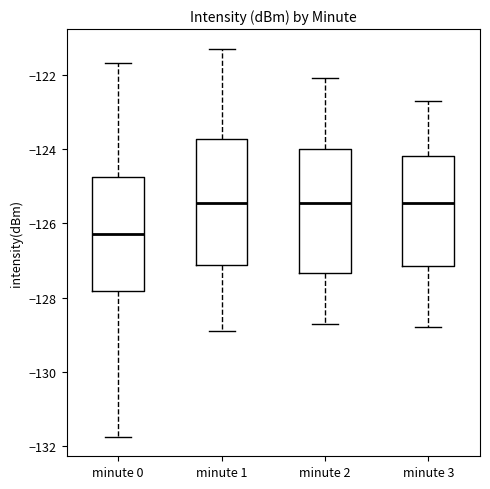

Reading left to right, transcribe this box plot: for each box, give where its median line is, the range the box spans, and where its two whiskers end, as read against the y-axis. The values are not printed on the chart, so give them approximately, as read against the axis.

minute 0: median -126.2, box -127.8 to -124.8, whiskers -131.8 to -121.6
minute 1: median -125.4, box -127.2 to -123.8, whiskers -128.8 to -121.2
minute 2: median -125.4, box -127.4 to -124.0, whiskers -128.6 to -122.0
minute 3: median -125.4, box -127.2 to -124.2, whiskers -128.8 to -122.6